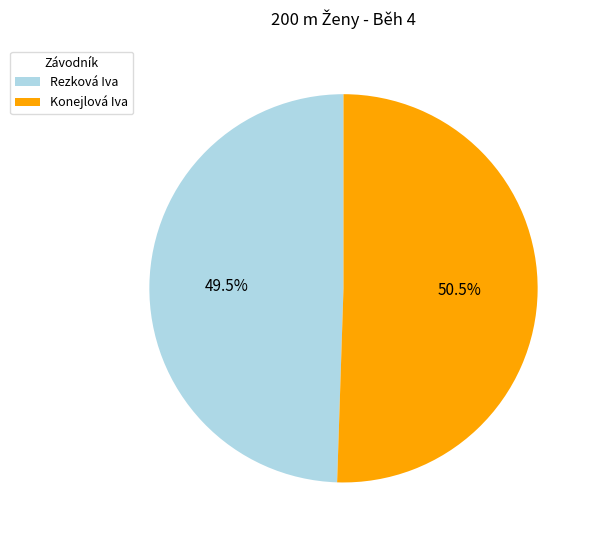

Is the sum of Rezková Iva and Konejlová Iva greater than half?

Yes